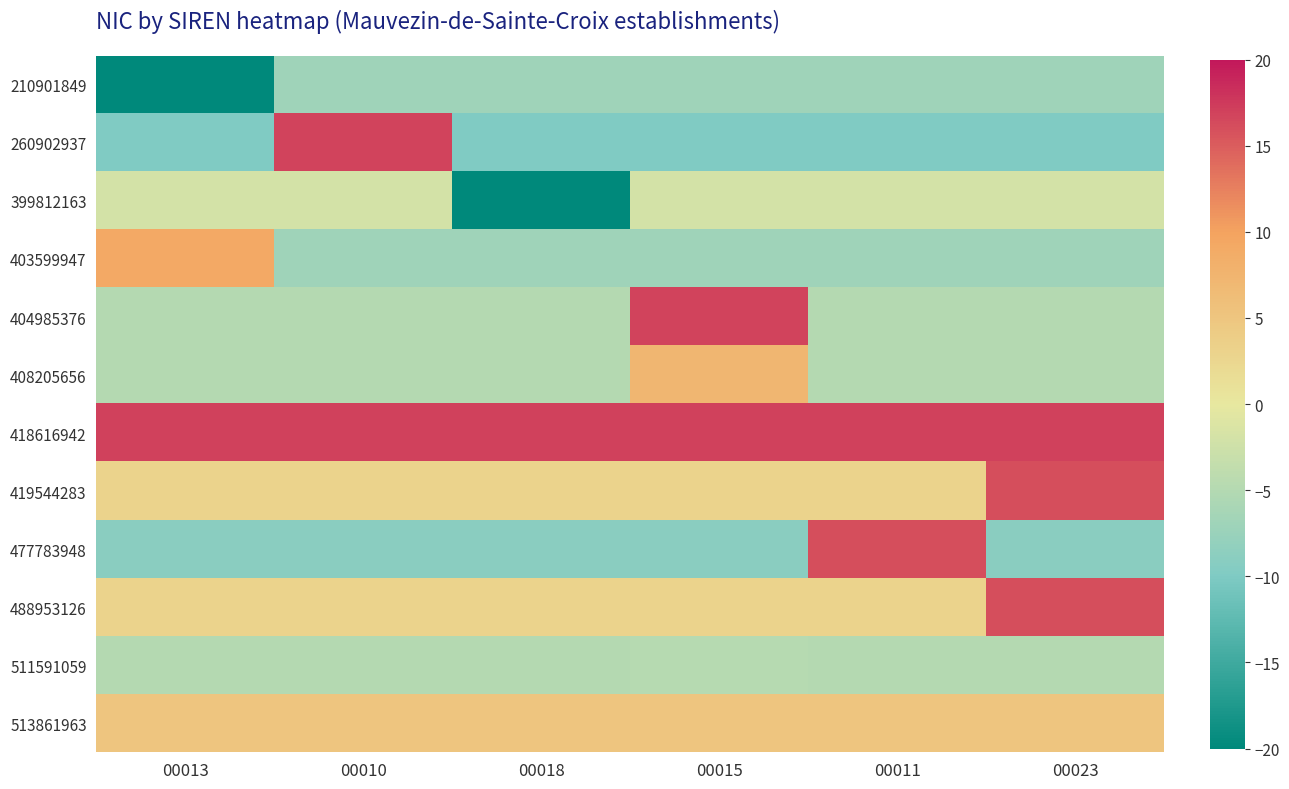

At which category is the sum across all series the highest?

00015